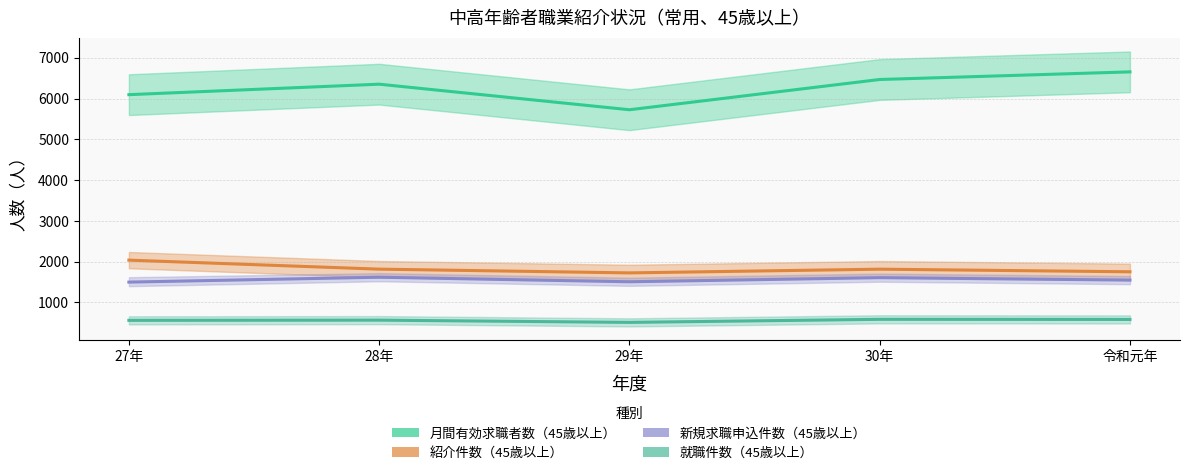

At 令和元年, list the series in order from largest to smallest.

月間有効求職者数（45歳以上）, 紹介件数（45歳以上）, 新規求職申込件数（45歳以上）, 就職件数（45歳以上）